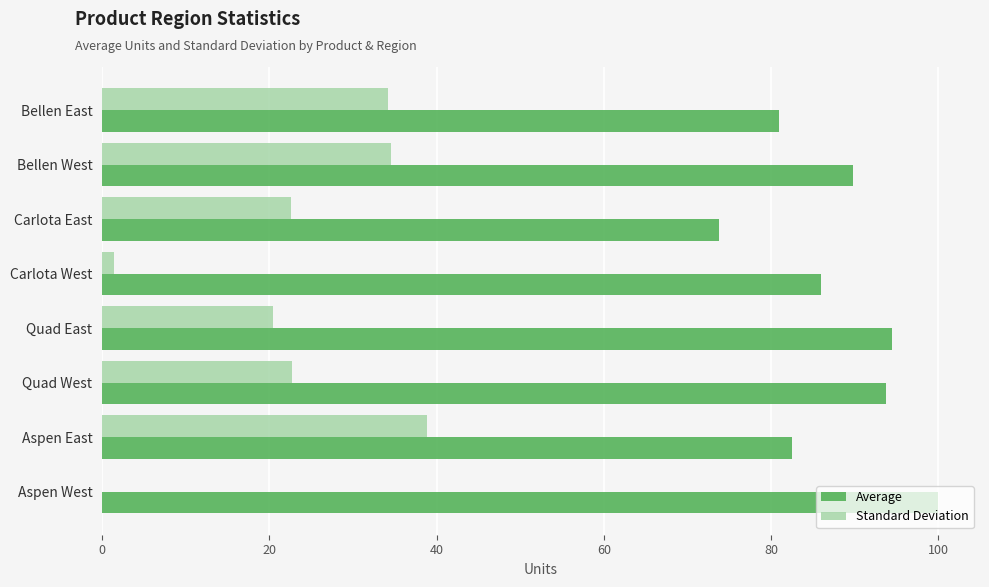

Which label corresponds to the largest value in the chart?

Aspen West